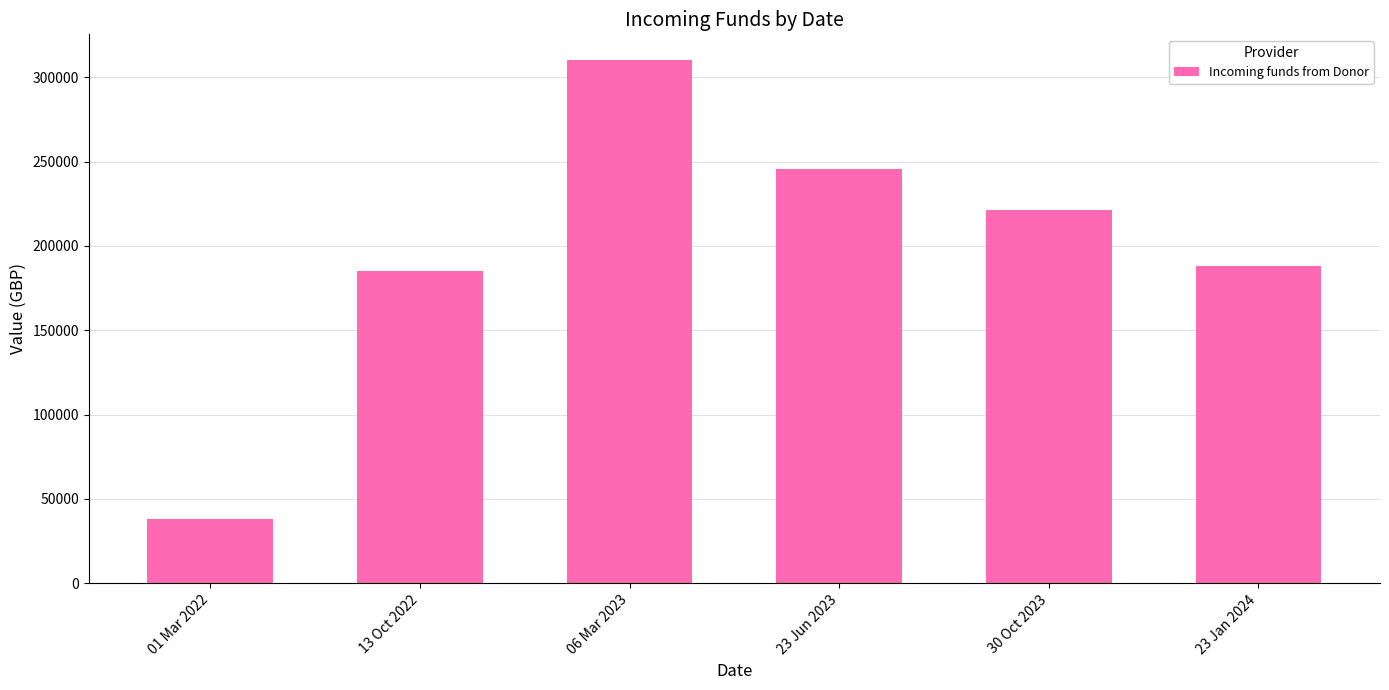

At which label does the data first exceed 221059?

06 Mar 2023